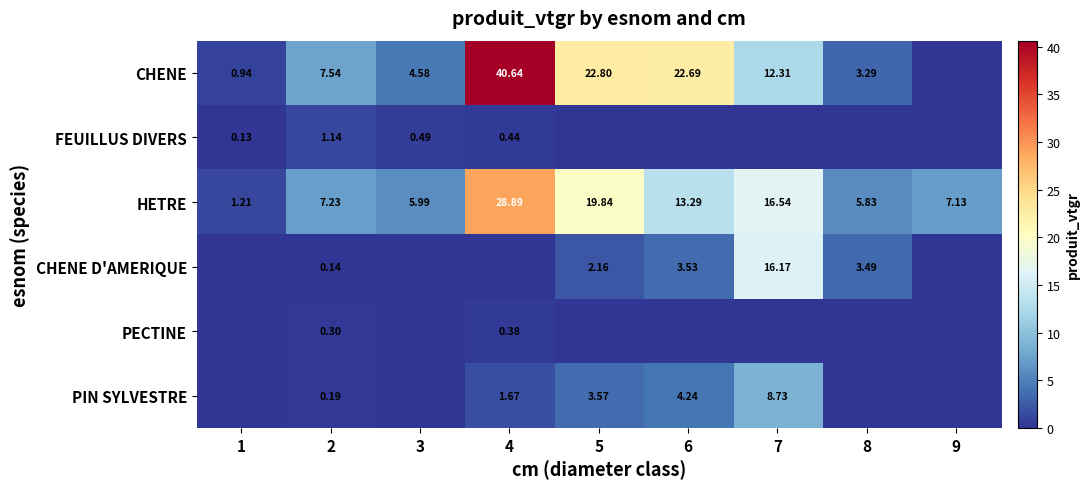

What is the sum of the FEUILLUS DIVERS values at 3 and 6?

0.5